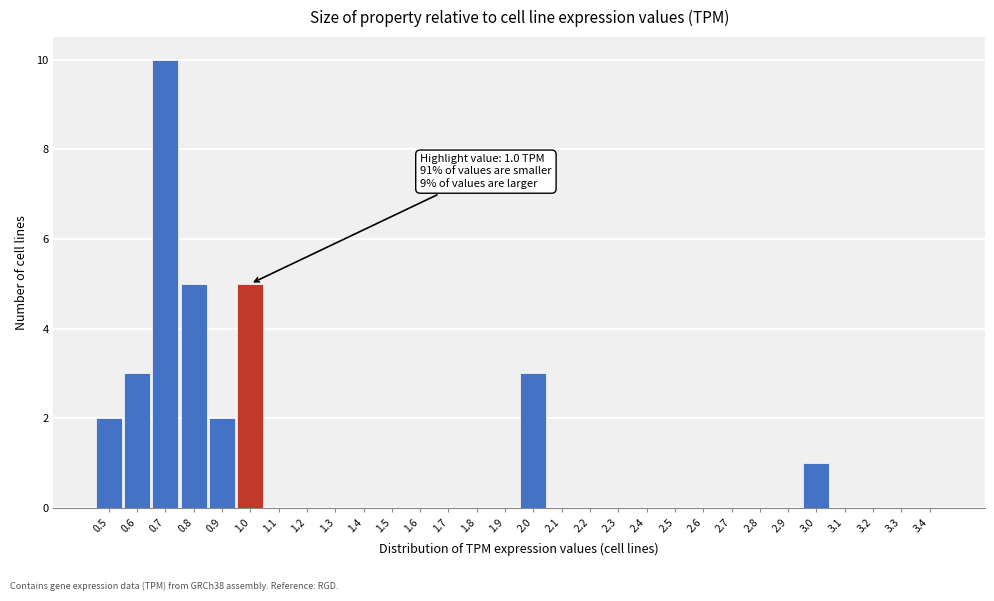

Which range on the x-axis has the tallest bar?

0.65 to 0.75